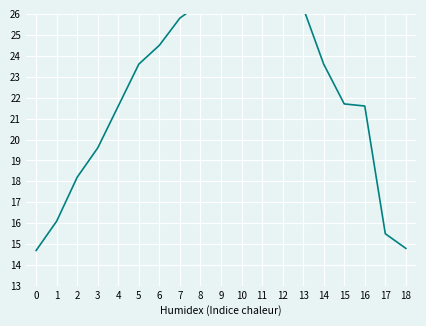

Count the number of data series in this chart.

1